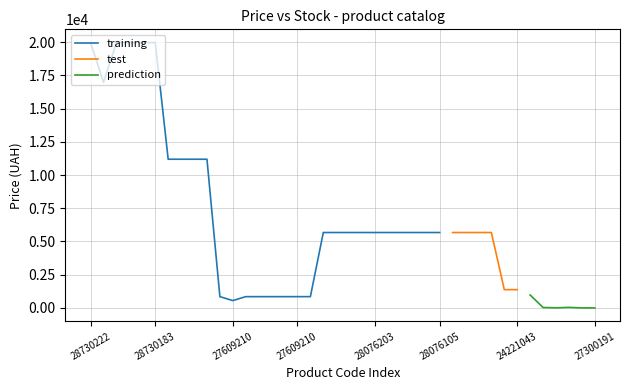

The training series shows 6032.1 at 285112220. True or false?

False